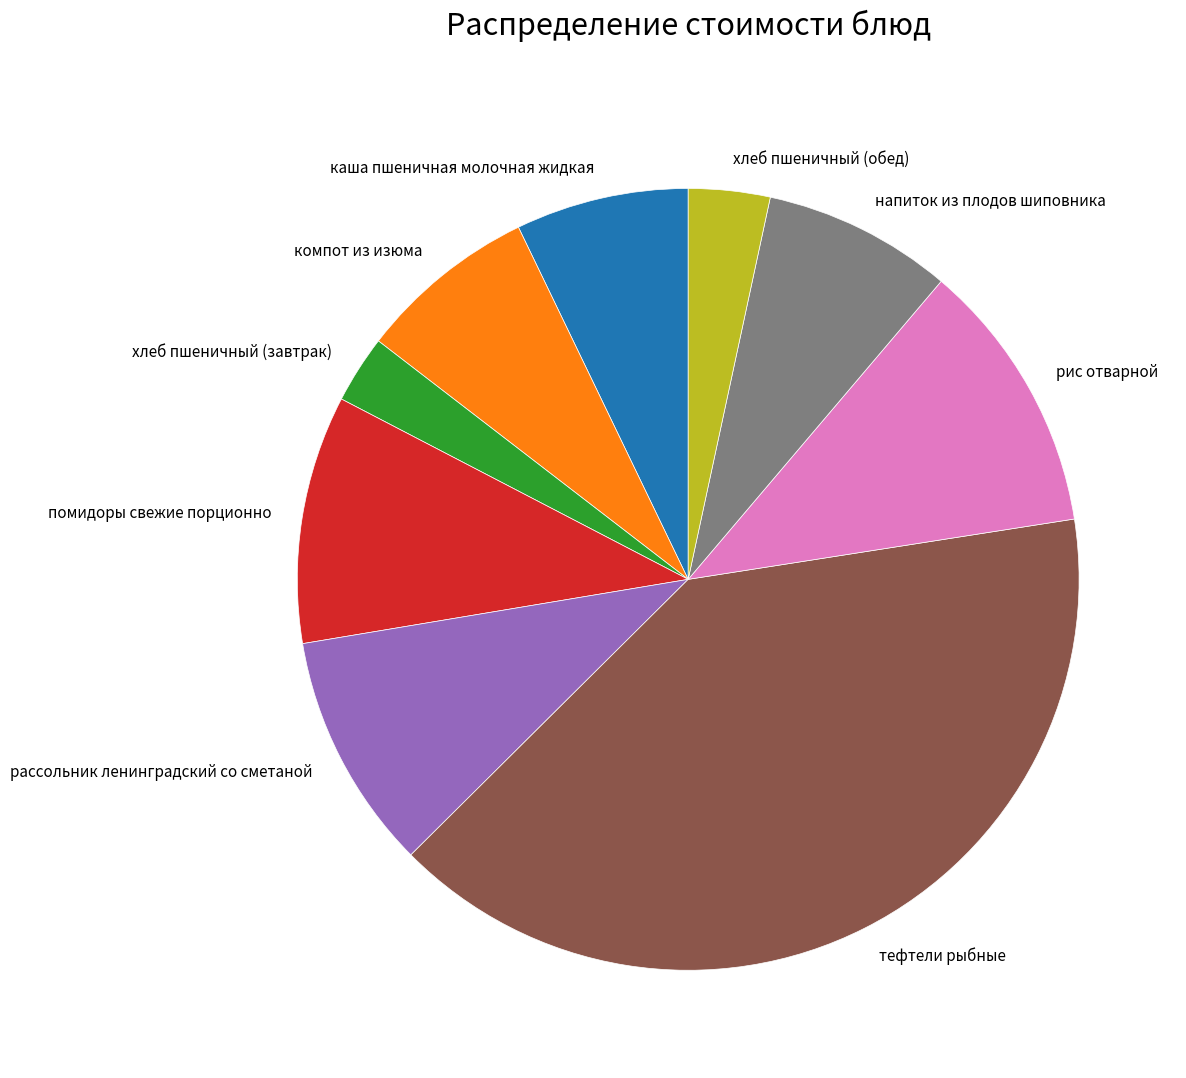

Does рассольник ленинградский со сметаной represent more than half of the total?

No